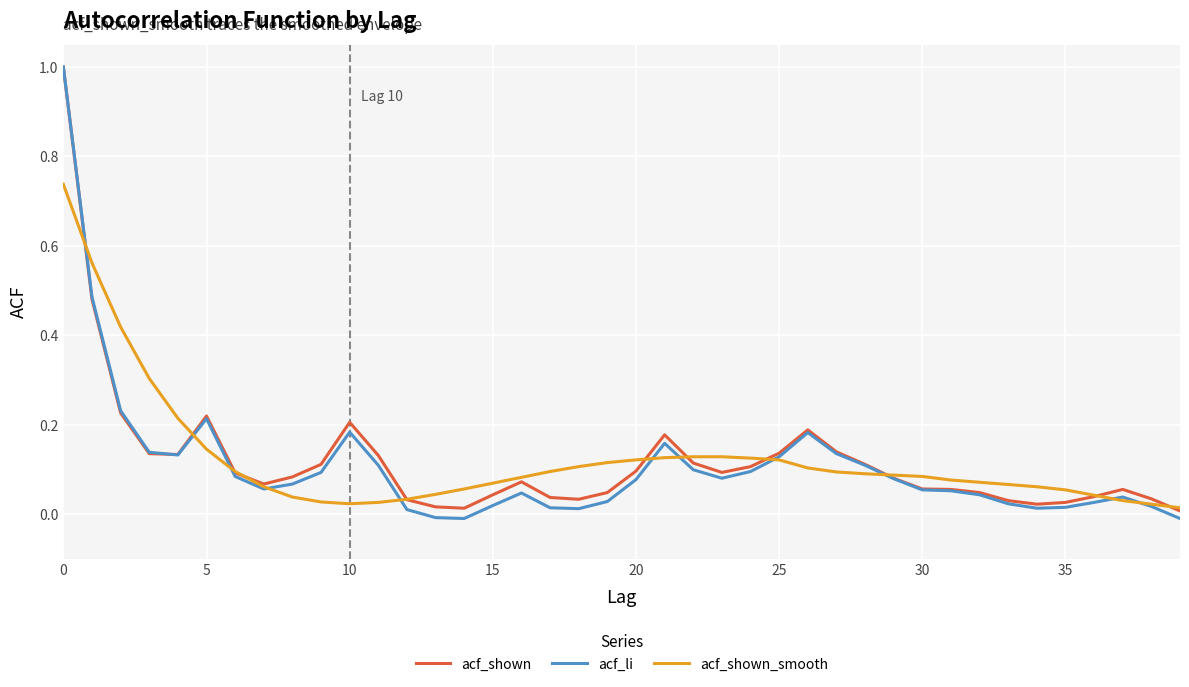

What is the greatest value displayed?

1.0